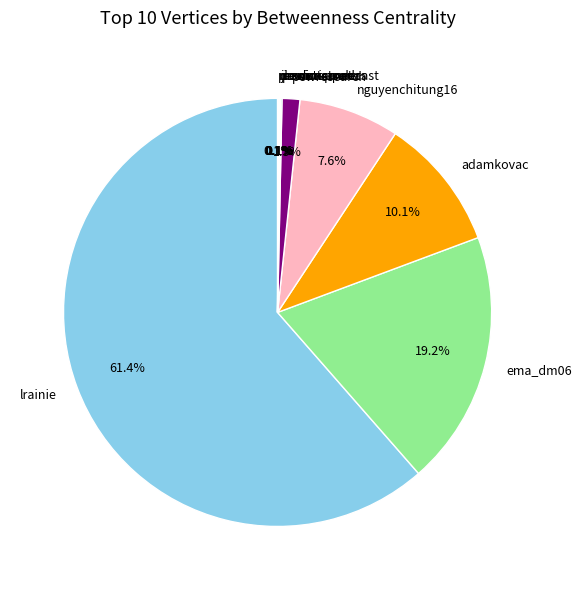

How much of the chart is everything except ema_dm06?

80.8%